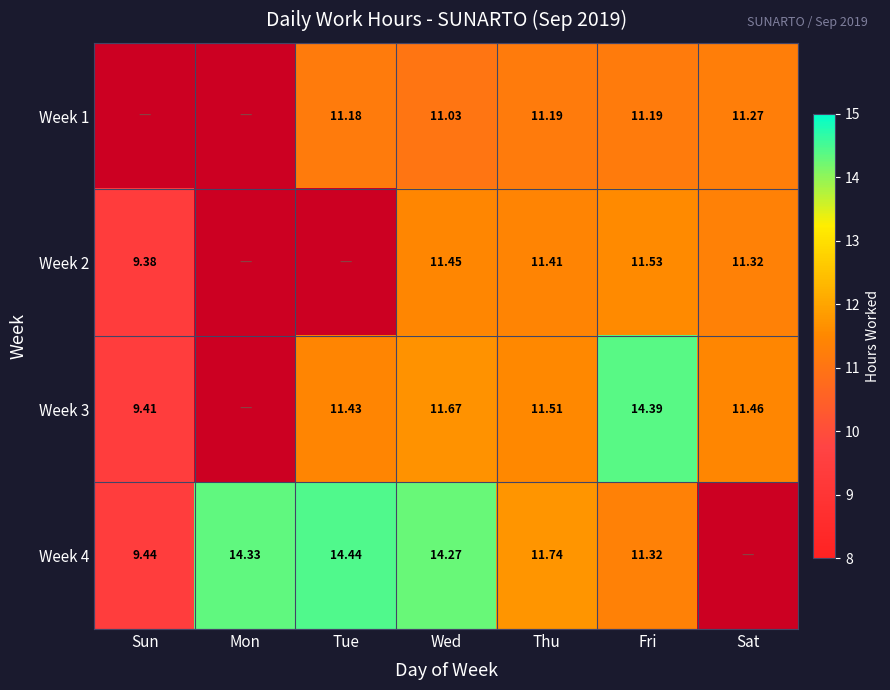

Is the value of Week 1 at Tue greater than the value of Week 3 at Wed?

No